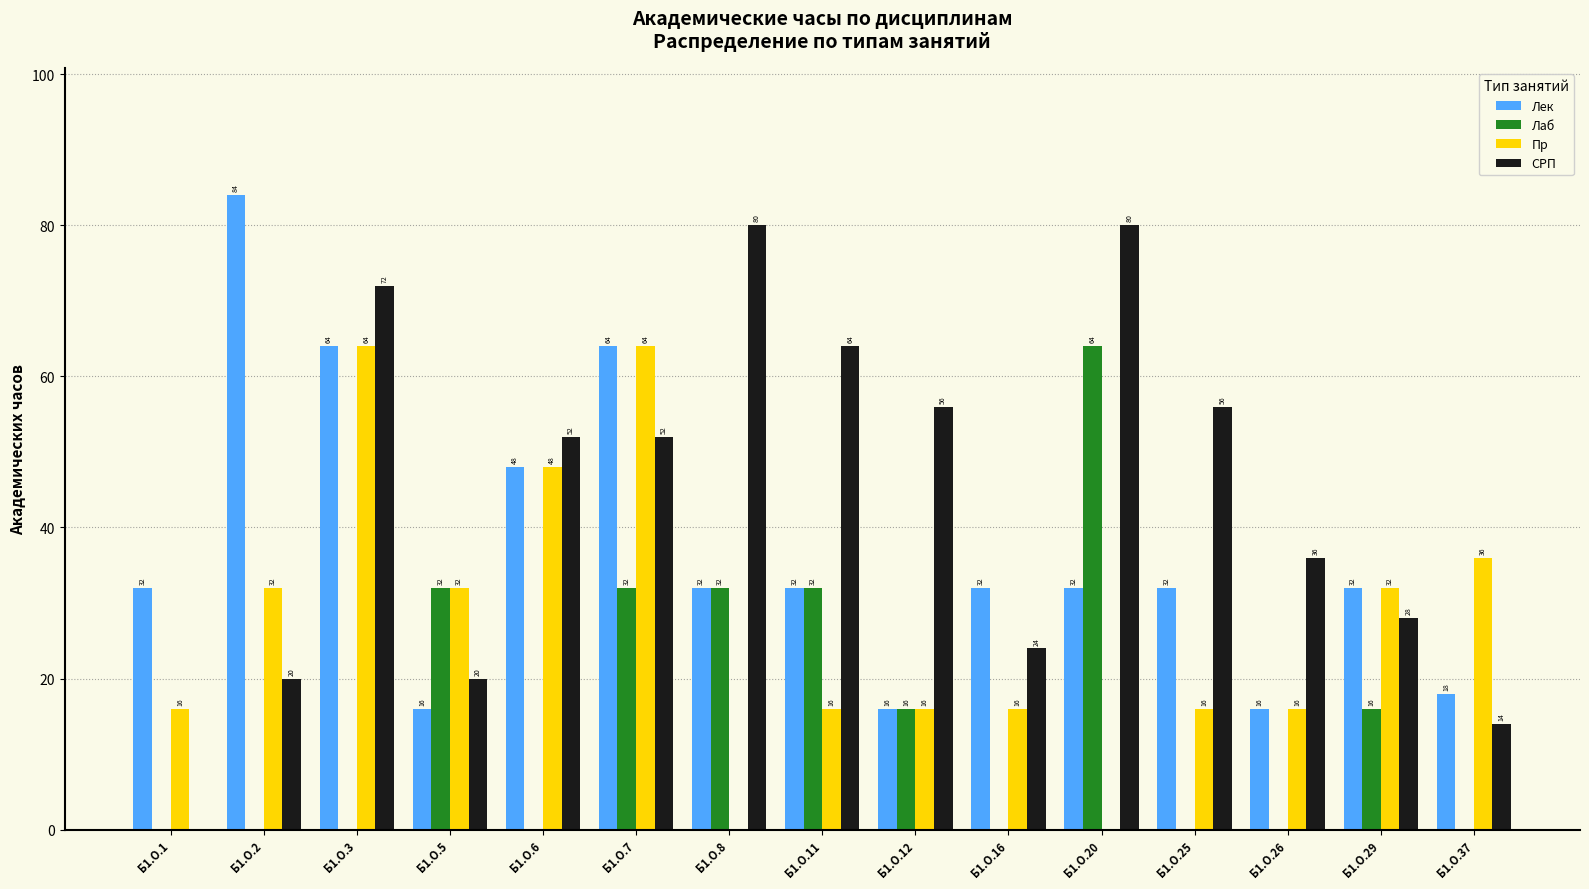

Reading left to right, list all the values displayed in this chart.

Лек: Б1.О.1=32	Б1.О.2=84	Б1.О.3=64	Б1.О.5=16	Б1.О.6=48	Б1.О.7=64	Б1.О.8=32	Б1.О.11=32	Б1.О.12=16	Б1.О.16=32	Б1.О.20=32	Б1.О.25=32	Б1.О.26=16	Б1.О.29=32	Б1.О.37=18
Лаб: Б1.О.1=0	Б1.О.2=0	Б1.О.3=0	Б1.О.5=32	Б1.О.6=0	Б1.О.7=32	Б1.О.8=32	Б1.О.11=32	Б1.О.12=16	Б1.О.16=0	Б1.О.20=64	Б1.О.25=0	Б1.О.26=0	Б1.О.29=16	Б1.О.37=0
Пр: Б1.О.1=16	Б1.О.2=32	Б1.О.3=64	Б1.О.5=32	Б1.О.6=48	Б1.О.7=64	Б1.О.8=0	Б1.О.11=16	Б1.О.12=16	Б1.О.16=16	Б1.О.20=0	Б1.О.25=16	Б1.О.26=16	Б1.О.29=32	Б1.О.37=36
СРП: Б1.О.1=0	Б1.О.2=20	Б1.О.3=72	Б1.О.5=20	Б1.О.6=52	Б1.О.7=52	Б1.О.8=80	Б1.О.11=64	Б1.О.12=56	Б1.О.16=24	Б1.О.20=80	Б1.О.25=56	Б1.О.26=36	Б1.О.29=28	Б1.О.37=14